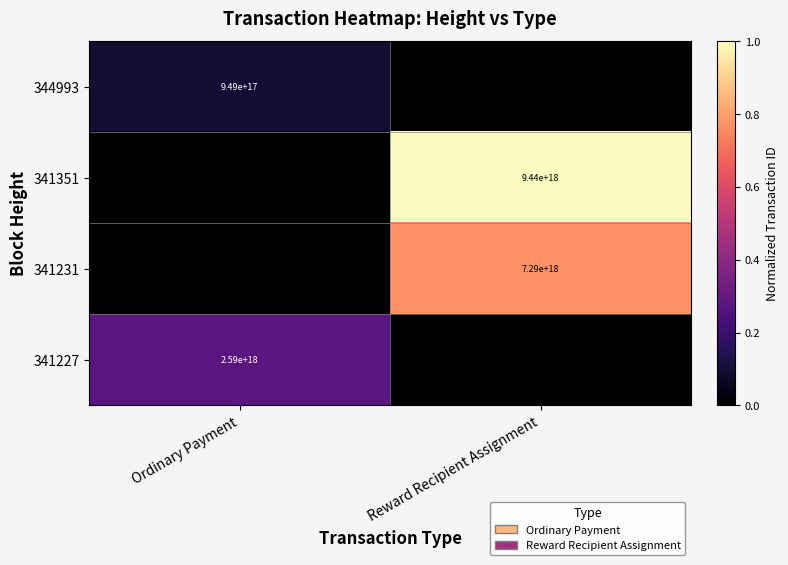

Is the value of 341227 at Ordinary Payment greater than the value of 344993 at Ordinary Payment?

Yes